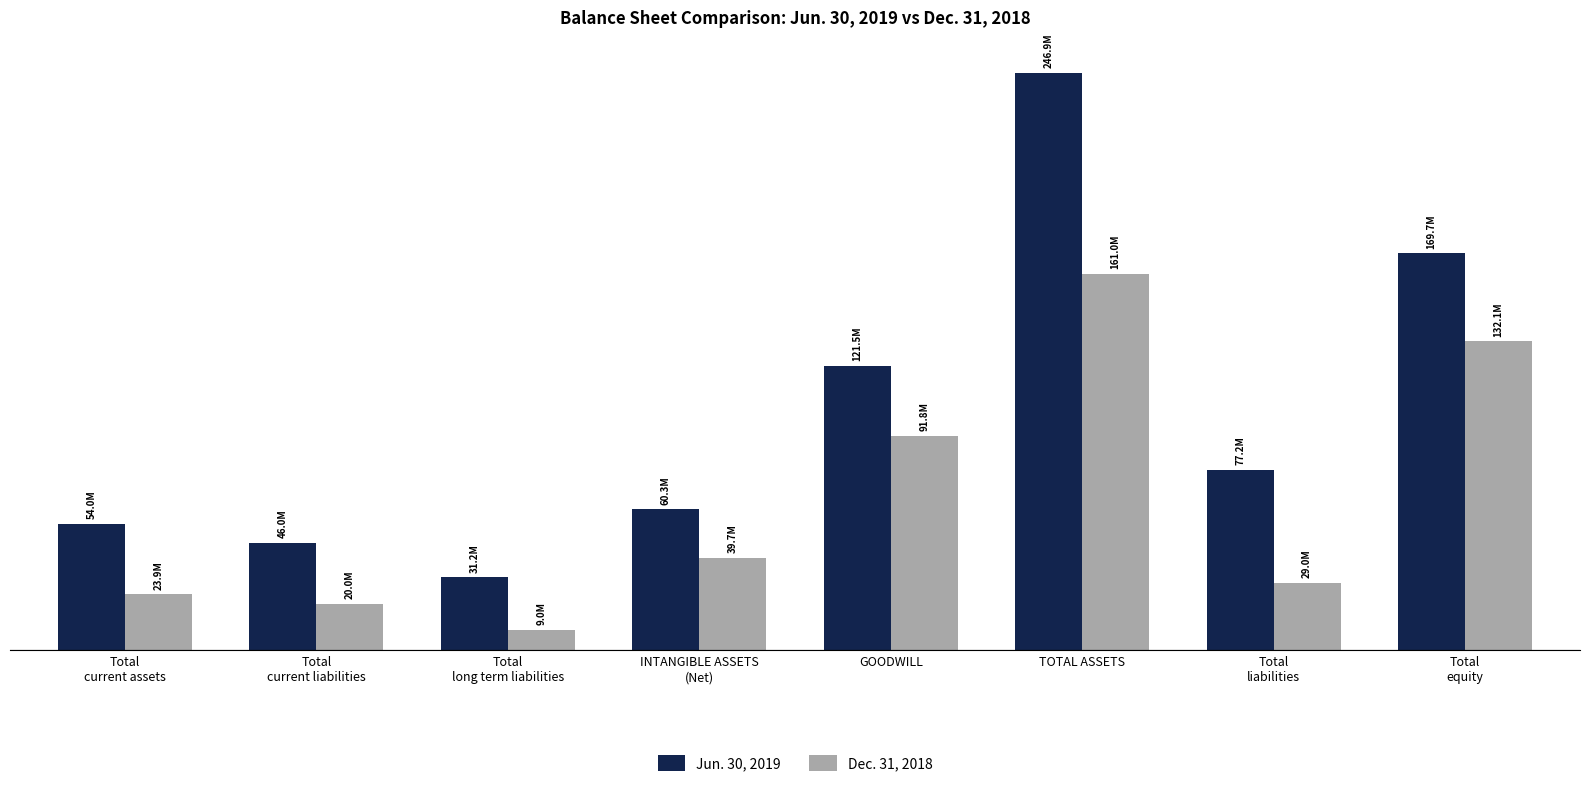

What are all the series names shown in the legend?

Jun. 30, 2019, Dec. 31, 2018